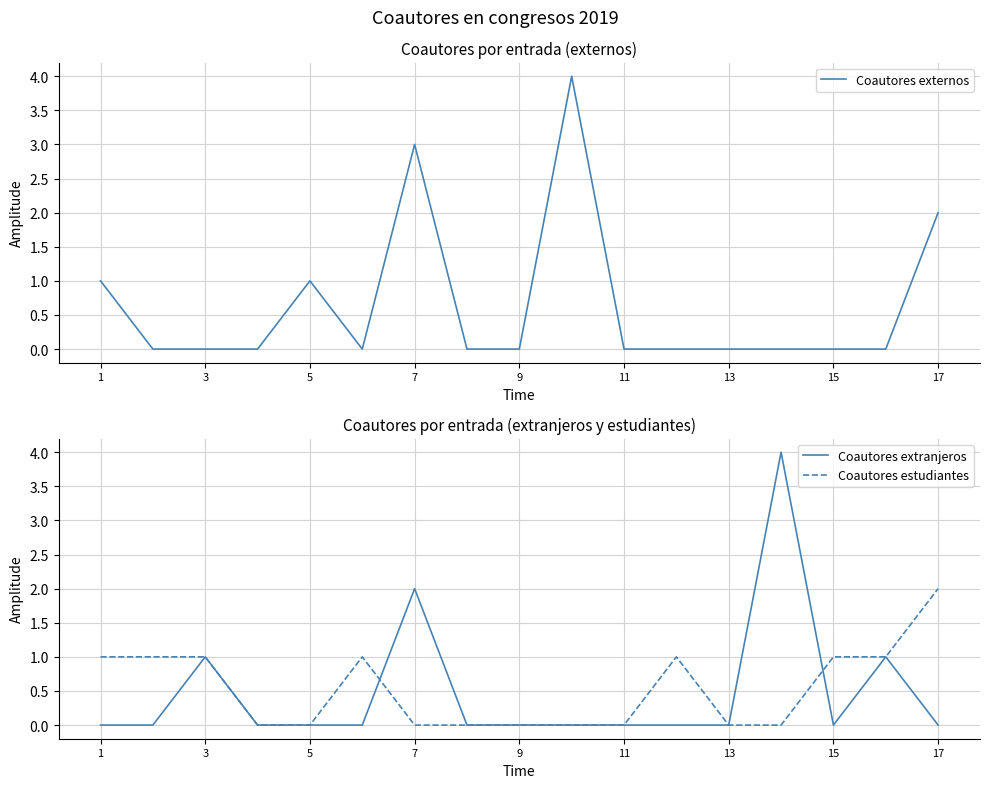

How many interior local peaks does the Coautores estudiantes series have?

2